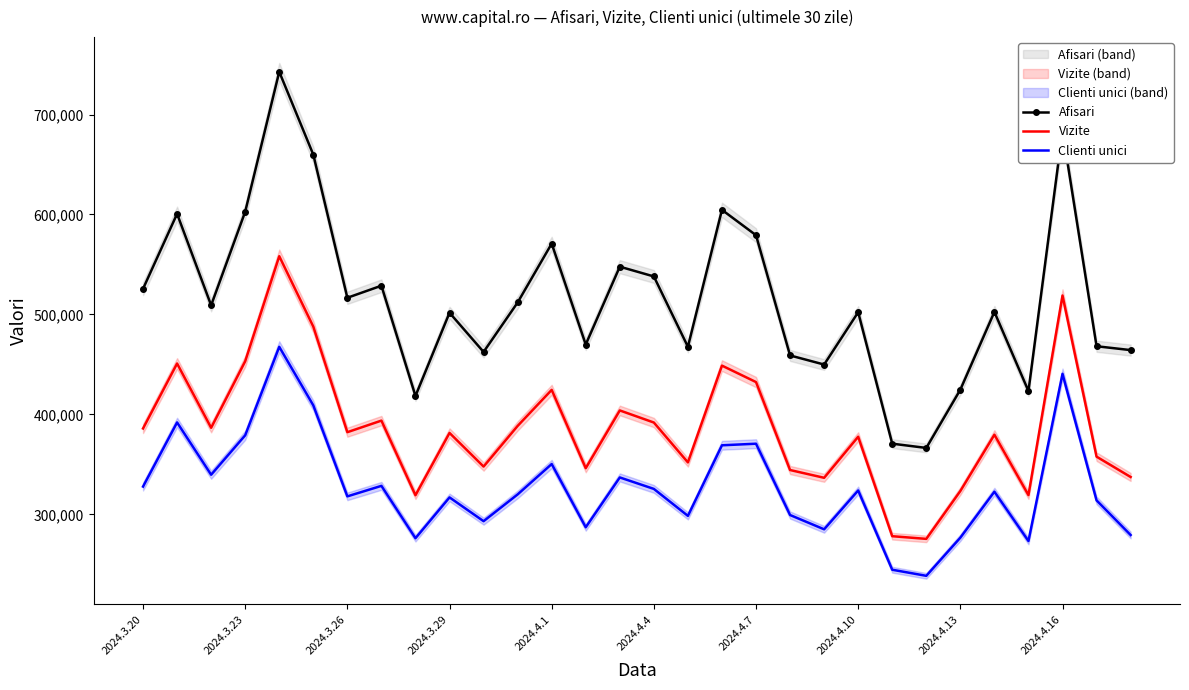

What is the sum of the Afisari values at 20 and 23?

816263